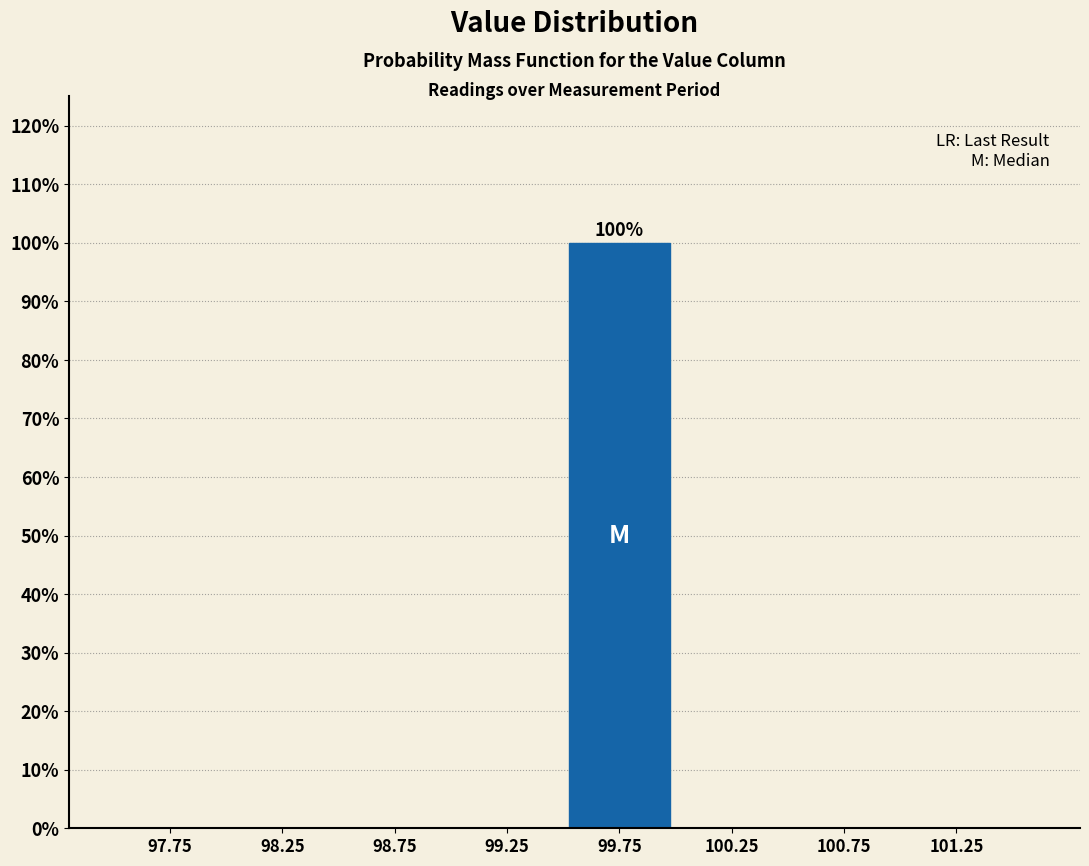

Reading left to right, list all the values displayed in this chart.

97.75=0	98.25=0	98.75=0	99.25=0	99.75=100	100.25=0	100.75=0	101.25=0